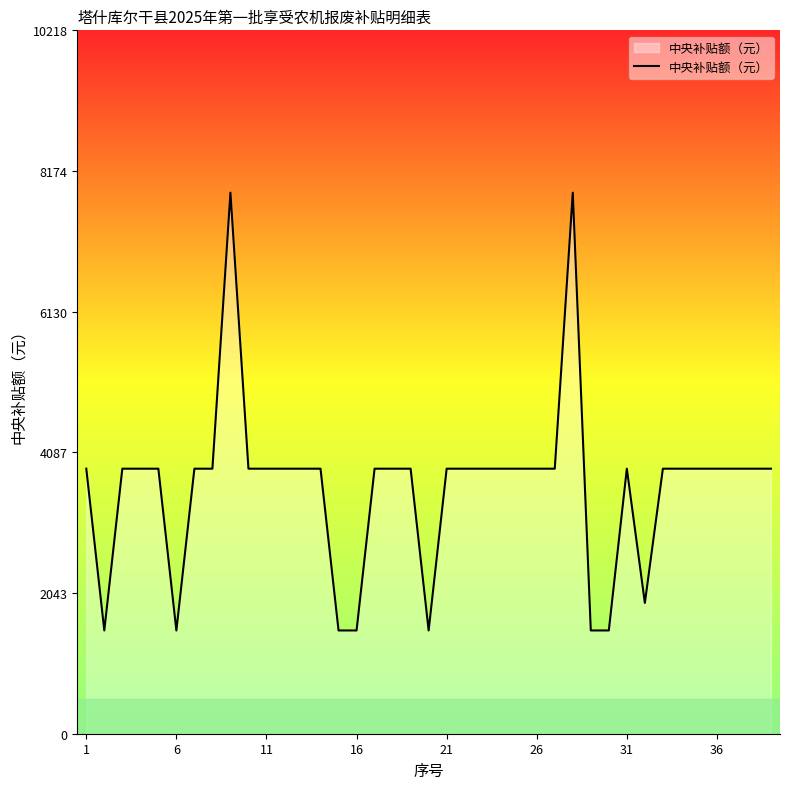

Reading left to right, list all the values displayed in this chart.

3850	1500	3850	3850	3850	1500	3850	3850	7860	3850	3850	3850	3850	3850	1500	1500	3850	3850	3850	1500	3850	3850	3850	3850	3850	3850	3850	7860	1500	1500	3850	1900	3850	3850	3850	3850	3850	3850	3850